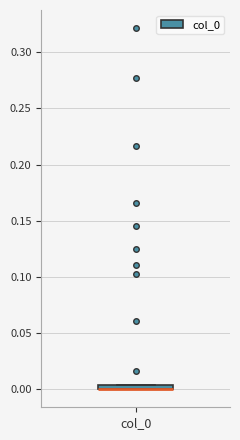

Where is the lower edge of the box for col_0 on the y-axis? The values are not printed on the chart, so give them approximately, as read against the axis.

0.000